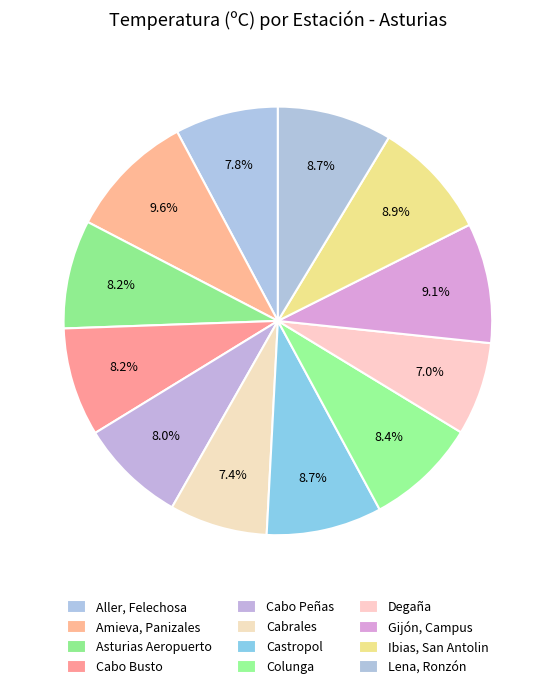

Which slice is the smallest?

Degaña